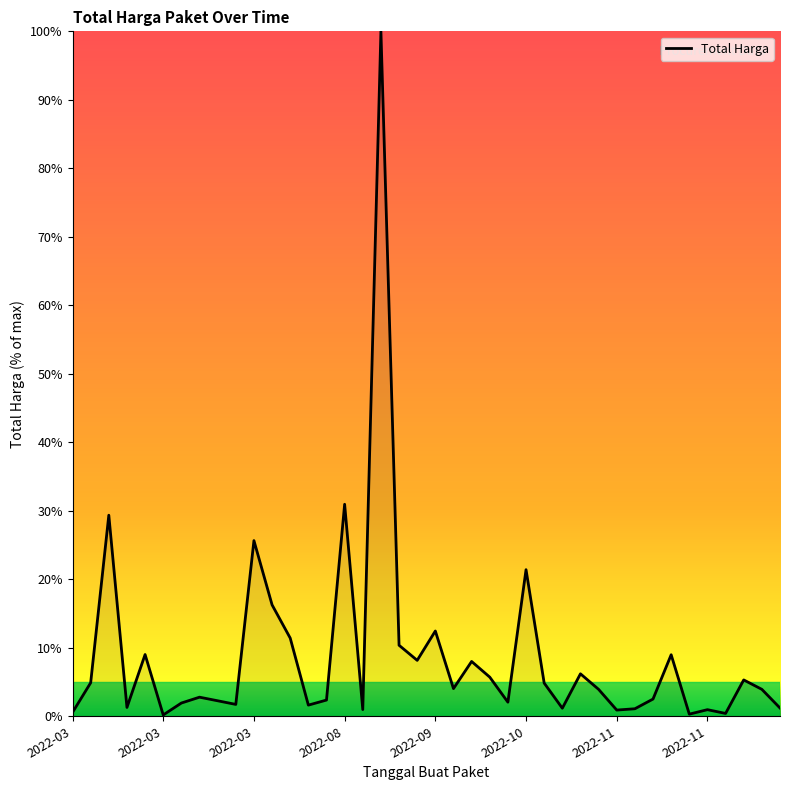

What is the greatest value displayed?

100.0